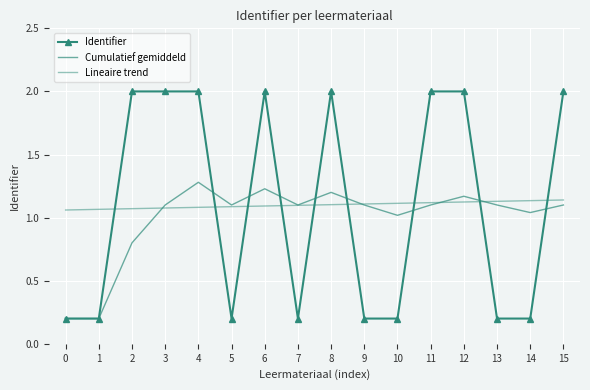

Reading left to right, extract all data points from this chart.

Identifier: 0.2	0.2	2.0	2.0	2.0	0.2	2.0	0.2	2.0	0.2	0.2	2.0	2.0	0.2	0.2	2.0
Cumulatief gemiddeld: 0.2	0.2	0.8	1.1	1.3	1.1	1.2	1.1	1.2	1.1	1.0	1.1	1.2	1.1	1.0	1.1
Lineaire trend: 1.1	1.1	1.1	1.1	1.1	1.1	1.1	1.1	1.1	1.1	1.1	1.1	1.1	1.1	1.1	1.1